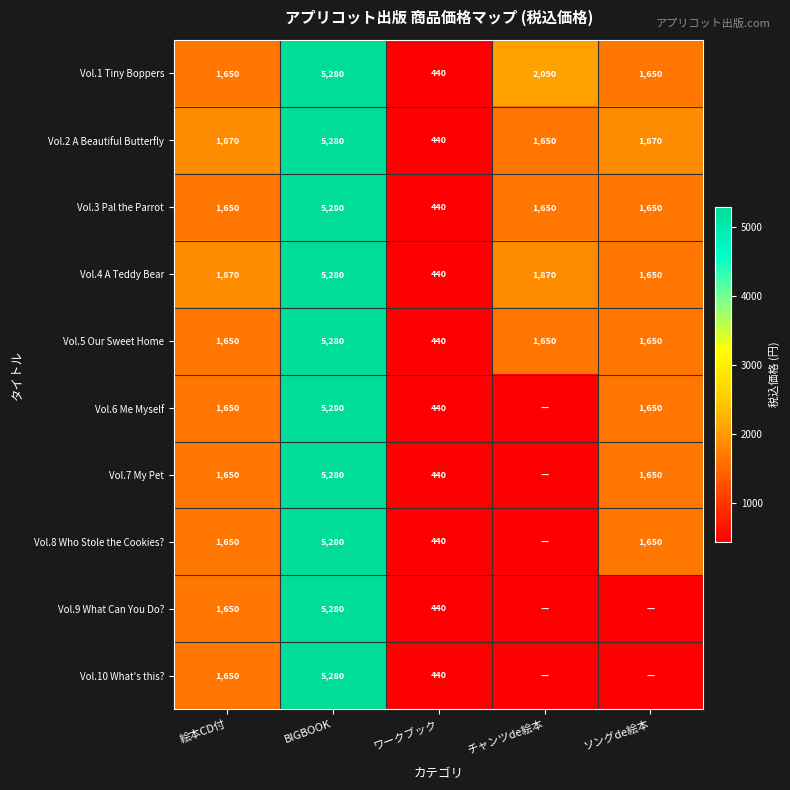

What is the average value of the Vol.2 A Beautiful Butterfly series?

2222